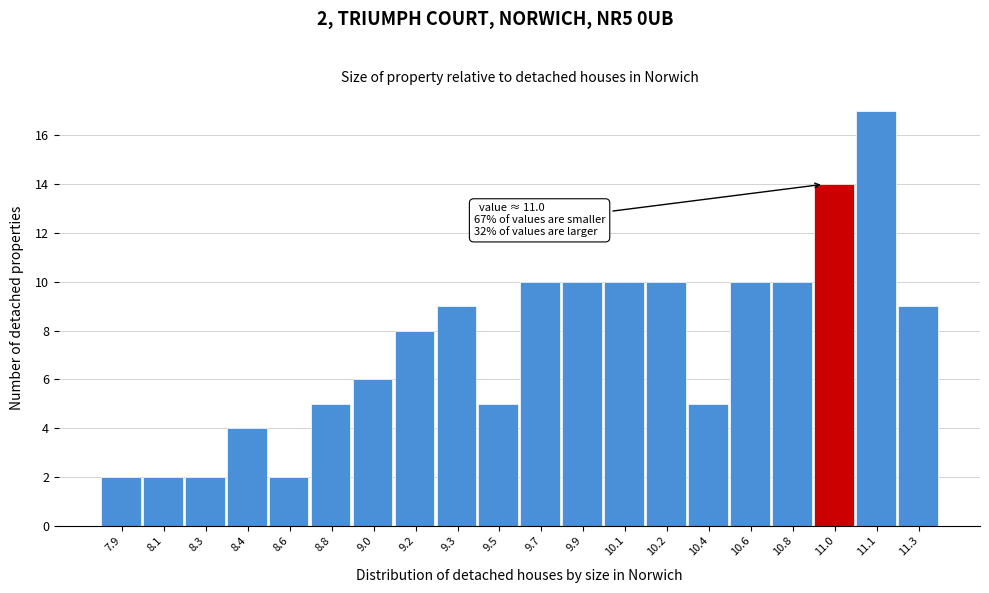

Reading right to left, extract all data points from this chart.

11.3=9	11.1=17	11.0=14	10.8=10	10.6=10	10.4=5	10.2=10	10.1=10	9.9=10	9.7=10	9.5=5	9.3=9	9.2=8	9.0=6	8.8=5	8.6=2	8.4=4	8.3=2	8.1=2	7.9=2